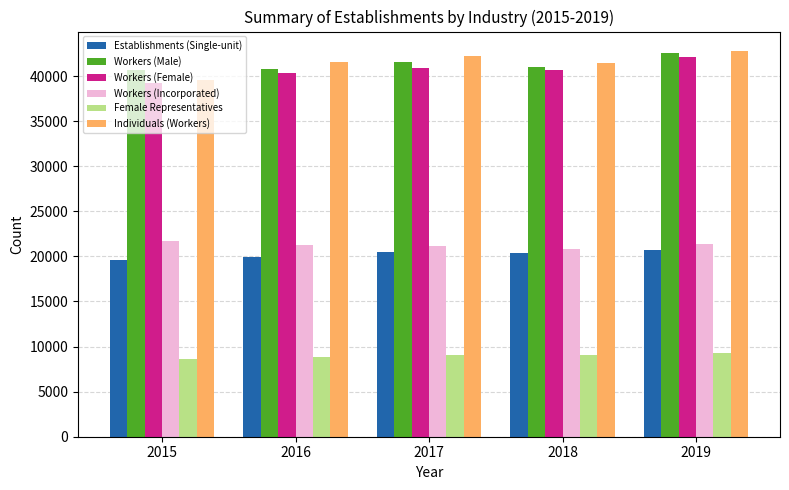

What is the maximum value for Workers (Incorporated)?

21734